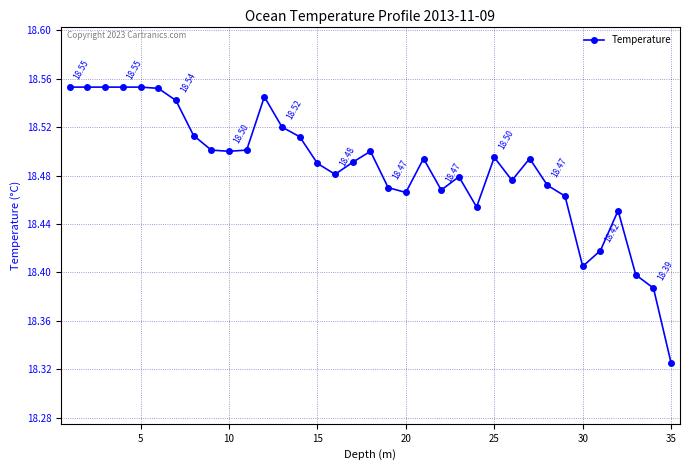

True or false: there are more than 2 points higher than both neighbors.

True